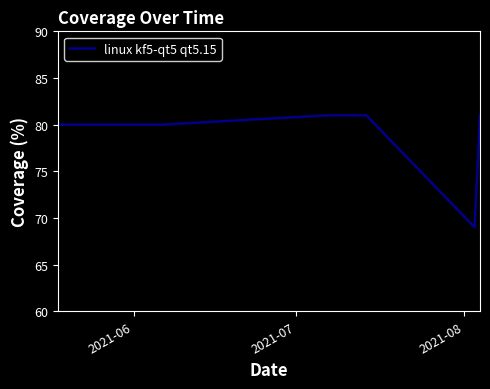

What is the sum of all values?

553